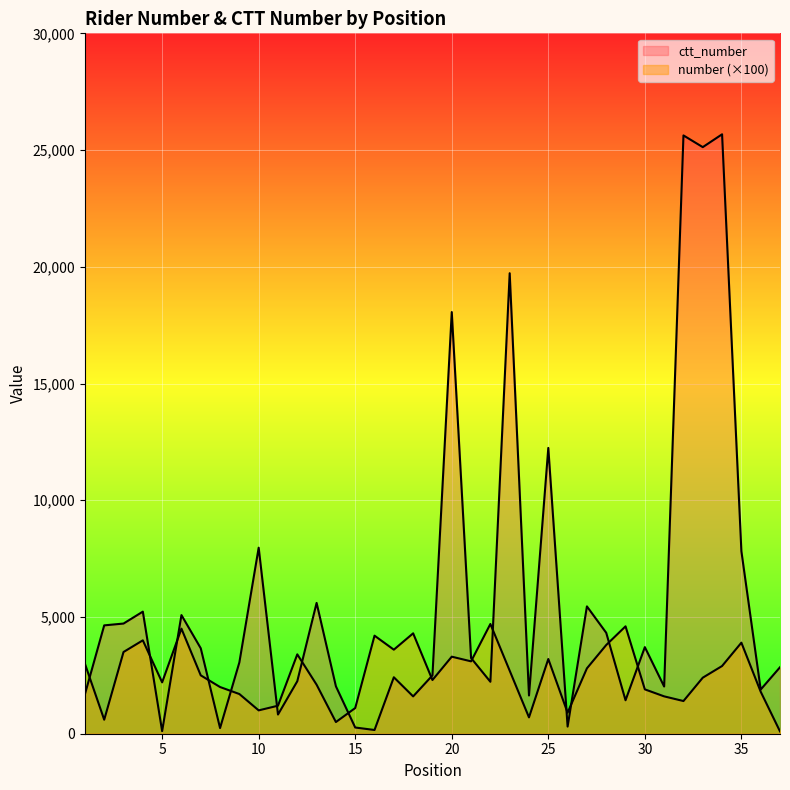

Reading left to right, transcribe all the data shown in this chart.

number: 1=3000	2=600	3=3500	4=4000	5=2200	6=4500	7=2500	8=2000	9=1700	10=1000	11=1200	12=3400	13=2100	14=500	15=1100	16=4200	17=3600	18=4300	19=2300	20=3300	21=3100	22=4700	23=2700	24=700	25=3200	26=900	27=2800	28=3800	29=4600	30=1900	31=1600	32=1400	33=2400	34=2900	35=3900	36=1800	37=100
ctt_number: 1=1688	2=4641	3=4719	4=5229	5=110	6=5081	7=3659	8=242	9=3055	10=7968	11=822	12=2249	13=5603	14=2031	15=266	16=160	17=2418	18=1599	19=2498	20=18061	21=3242	22=2225	23=19725	24=1638	25=12242	26=306	27=5454	28=4323	29=1434	30=3709	31=2022	32=25627	33=25126	34=25675	35=7819	36=1892	37=2847